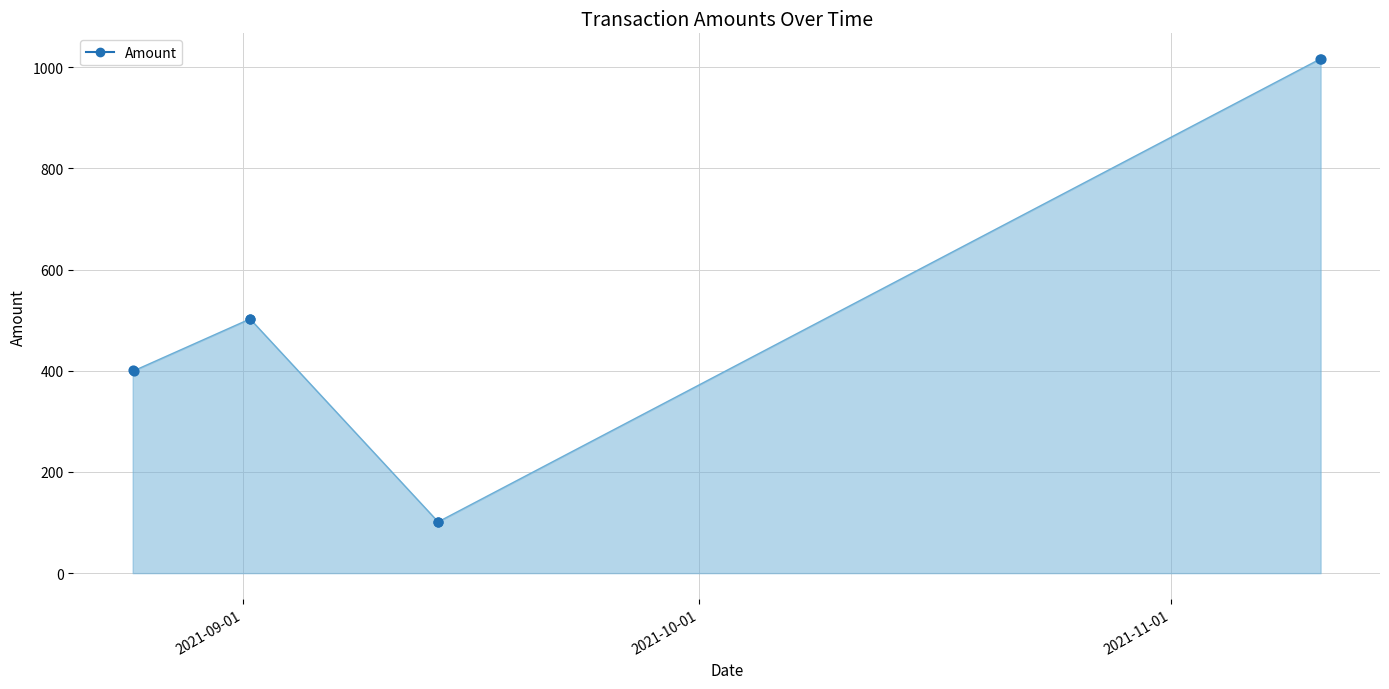

What is the maximum value shown in the chart?

1016.1